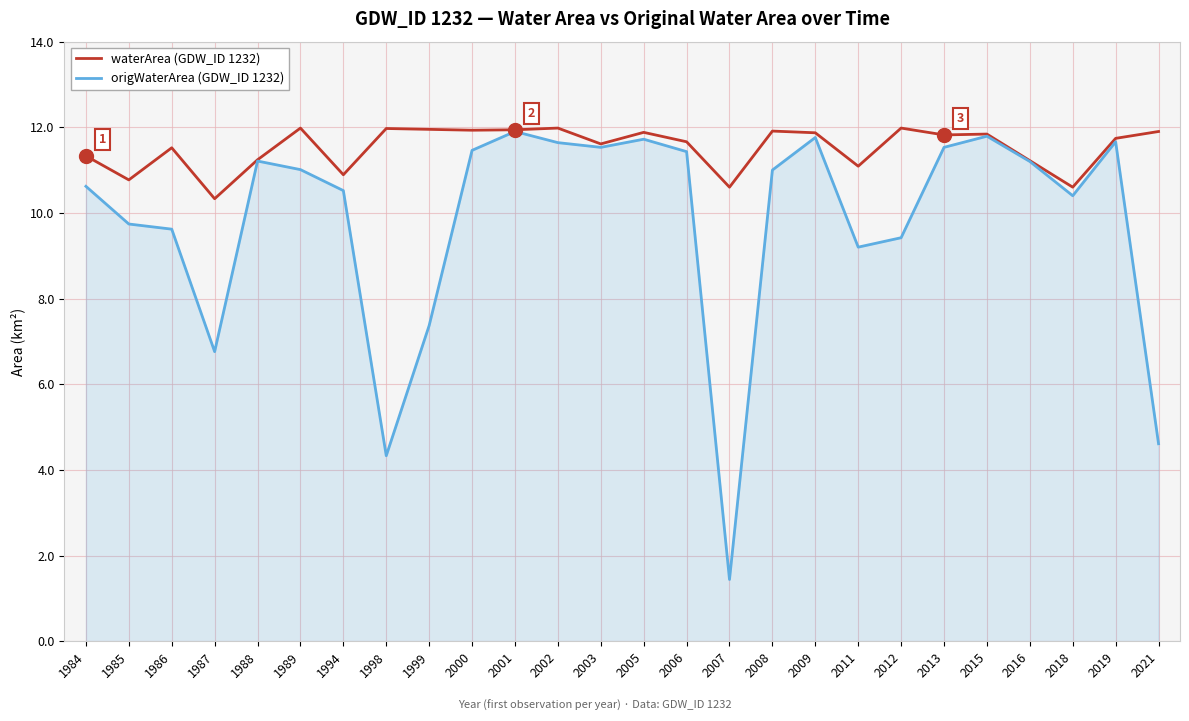

In origWaterArea (GDW_ID 1232), how many points are lower than both neighbors (excluding endpoints)?

6